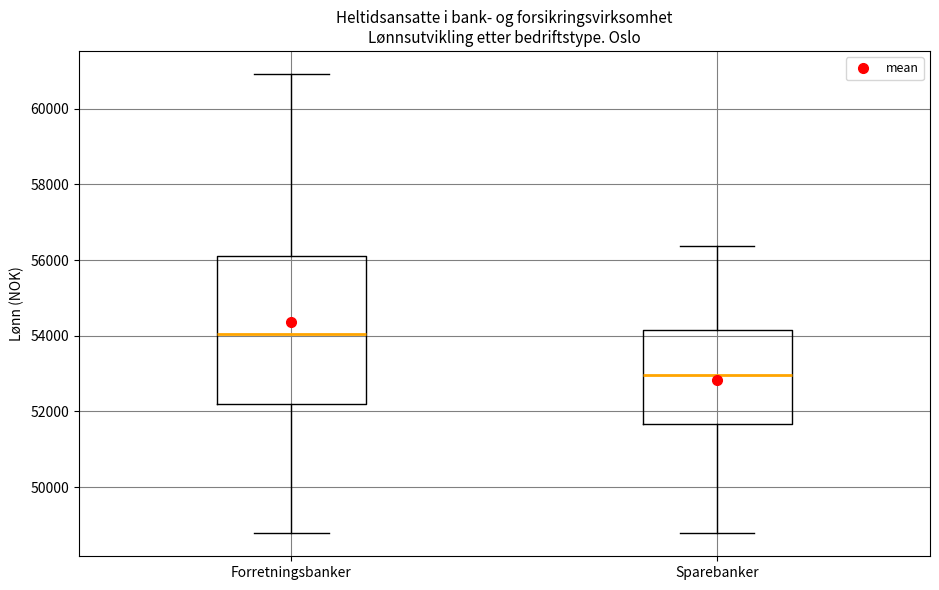

Where is the upper edge of the box for Forretningsbanker on the y-axis? The values are not printed on the chart, so give them approximately, as read against the axis.

56200